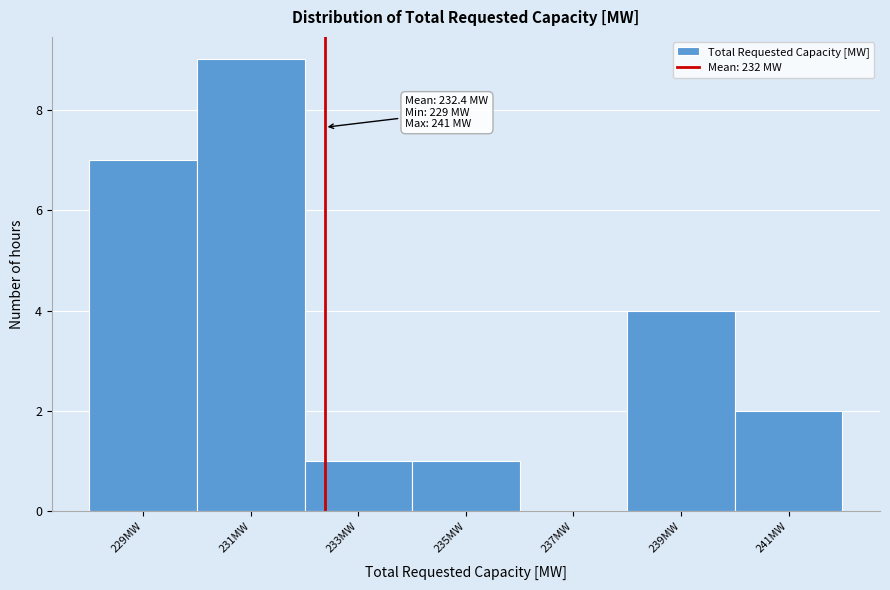

Which range on the x-axis has the tallest bar?

230 to 232